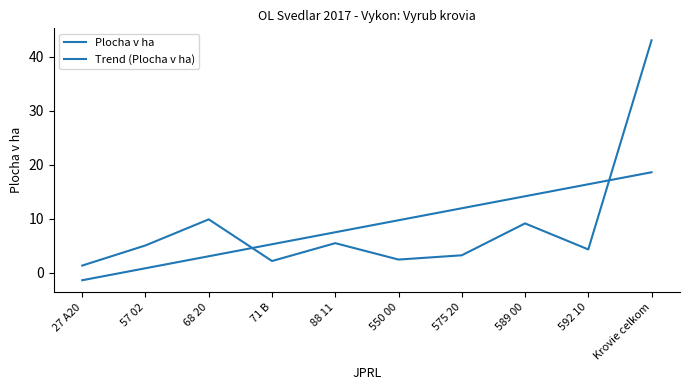

Between 71 B and 575 20, which series saw the biggest shift?

Trend (Plocha v ha)